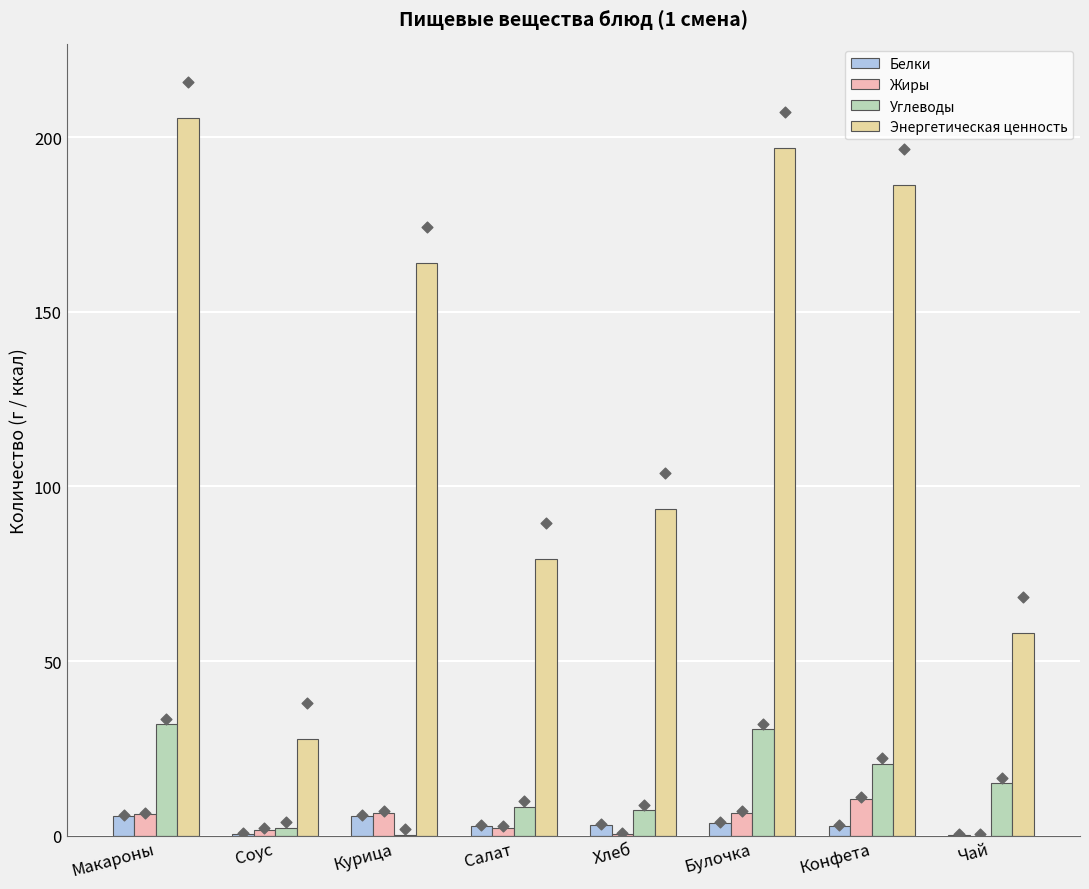

Which series has the widest spread of Y values?

Энергетическая ценность